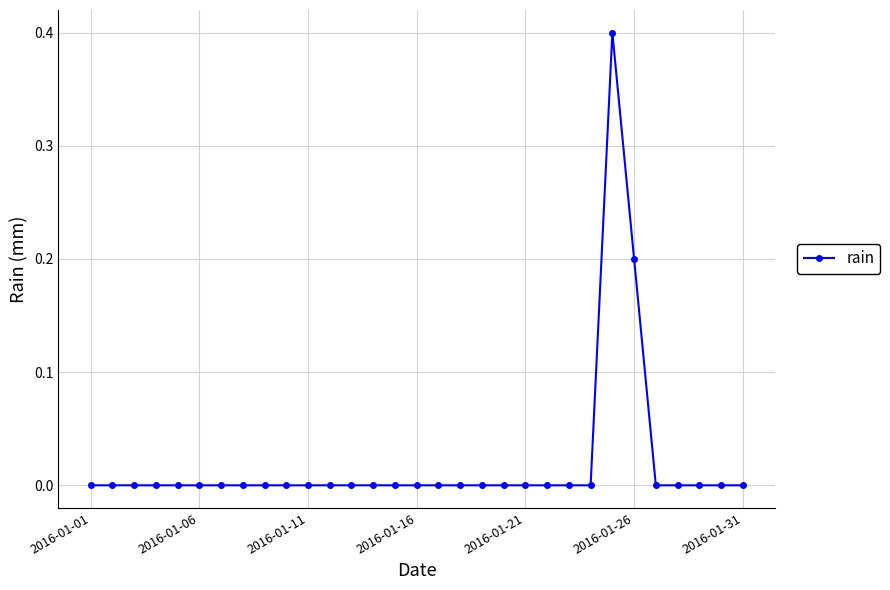

What is the sum of all values?

0.6